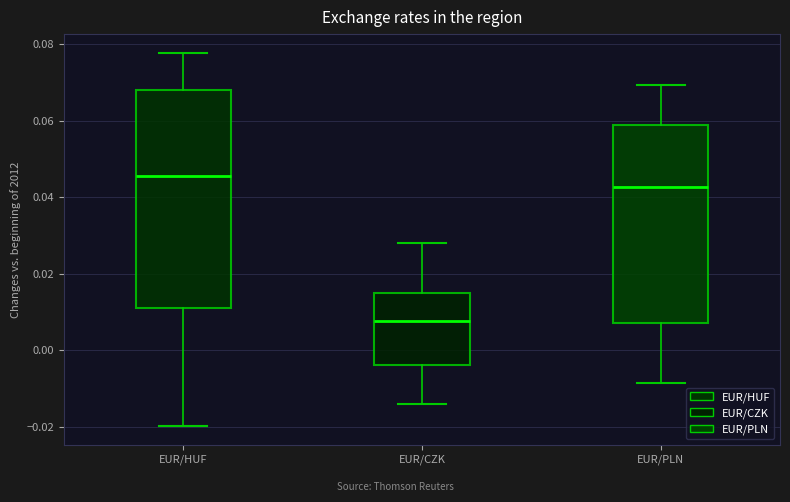

Comparing the boxes themselves (not the whiskers), which one is the tallest?

EUR/HUF